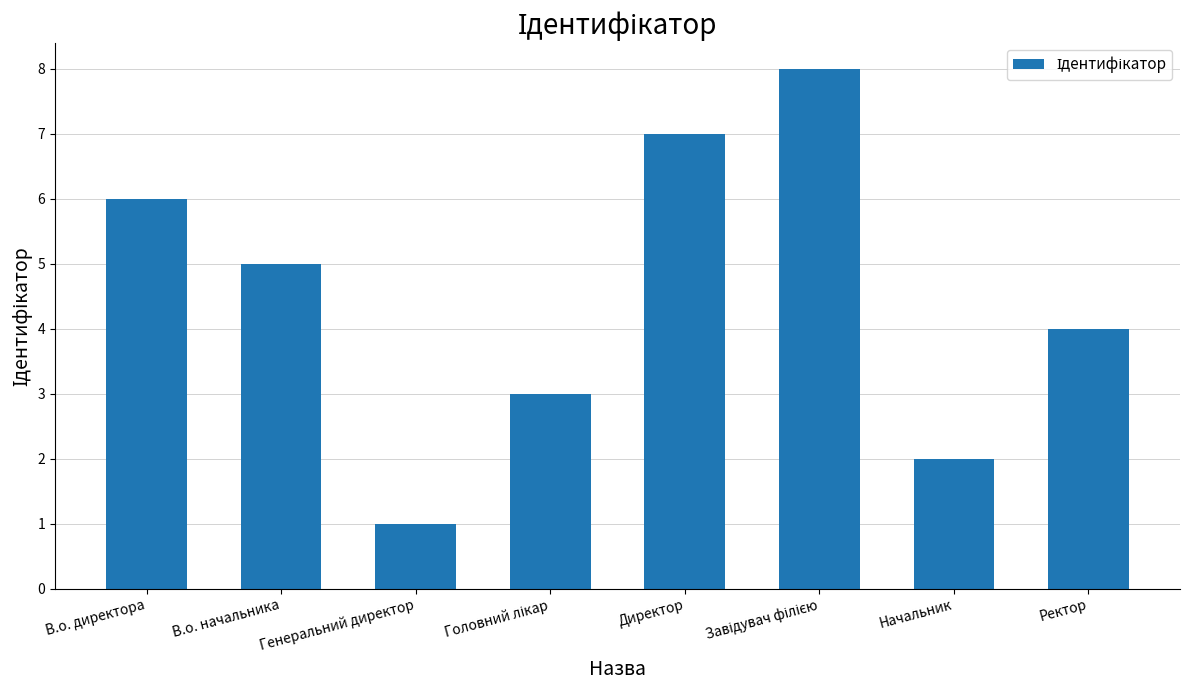

What is the value of the 7th bar from the left?

2